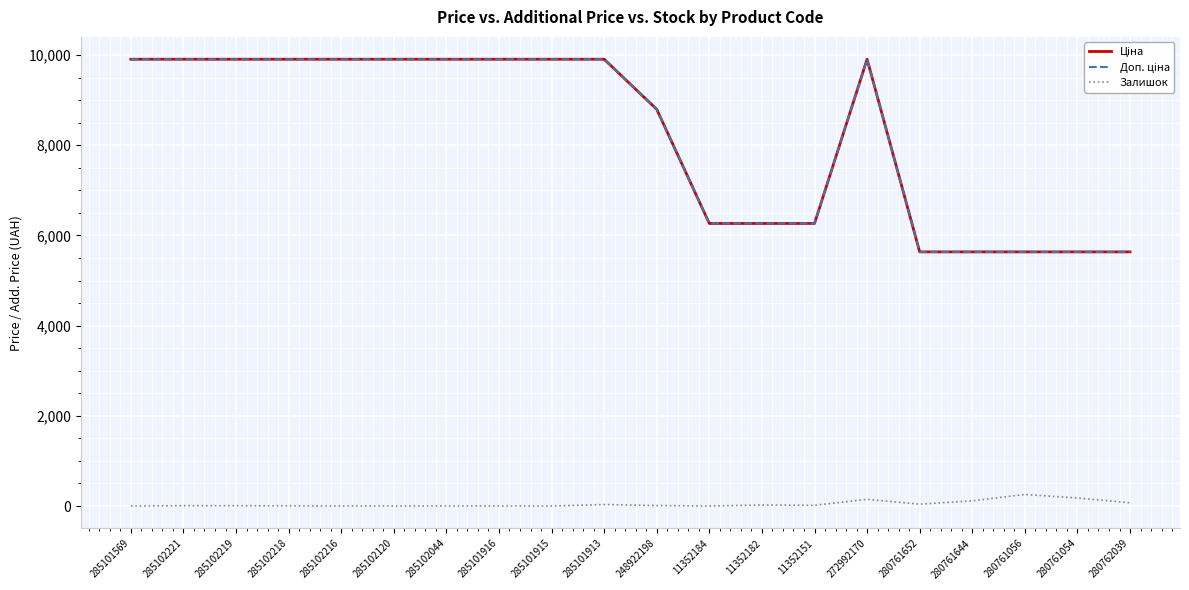

Is this an area chart (filled region under the line)?

No